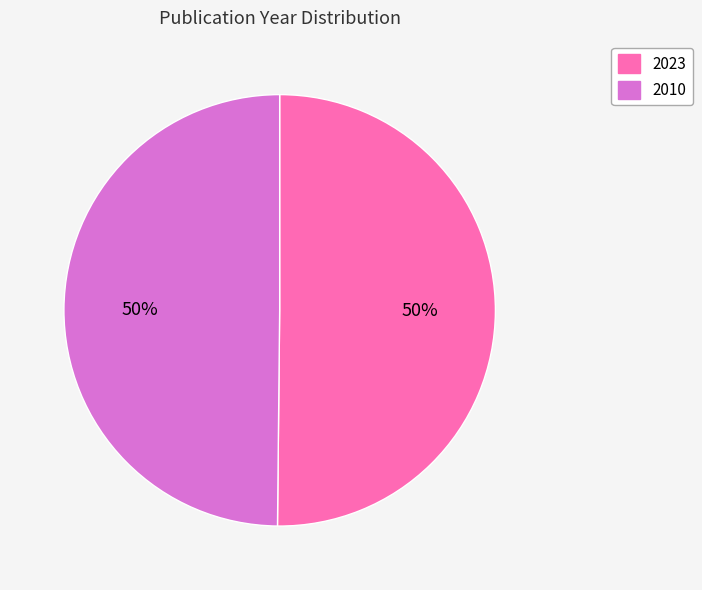

How many segments does this pie chart have?

2